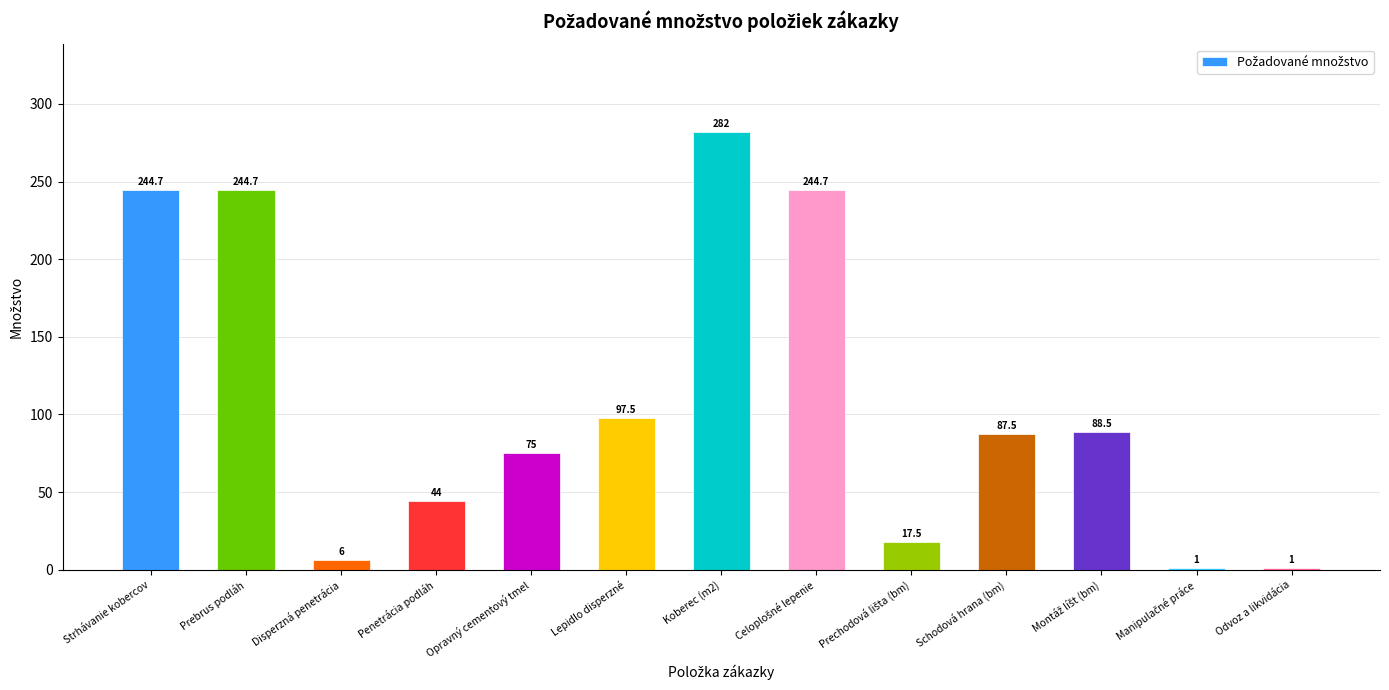

Reading left to right, what are all the values shown in this chart?

244.7	244.7	6.0	44.0	75.0	97.5	282.0	244.7	17.5	87.5	88.5	1.0	1.0